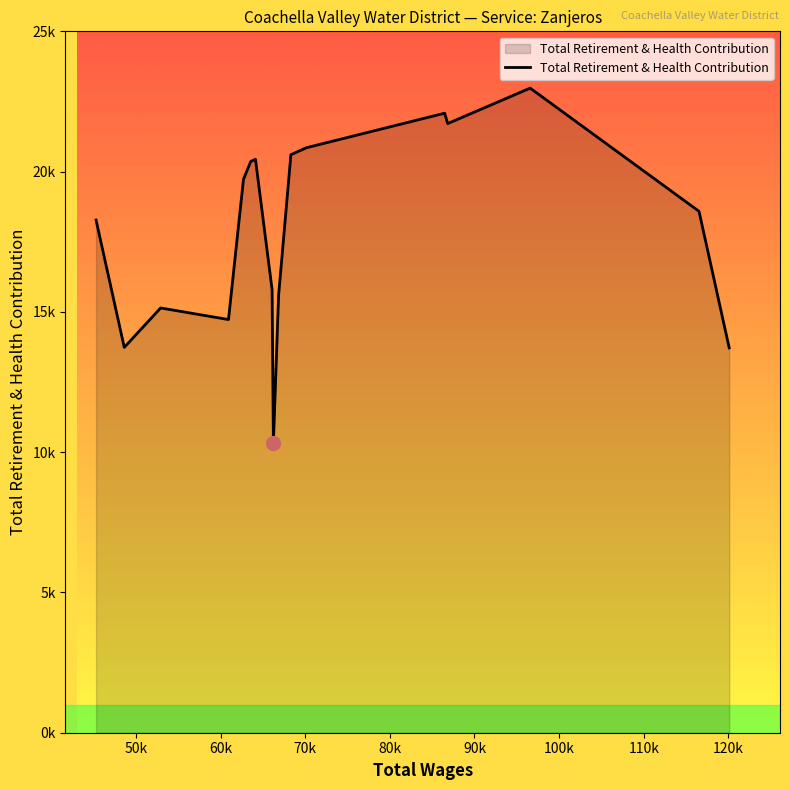

Reading left to right, list all the values displayed in this chart.

18275	13735	15140	14727	19726	20360	20440	15789	10318	15592	20603	20852	22082	21713	22976	18585	13718